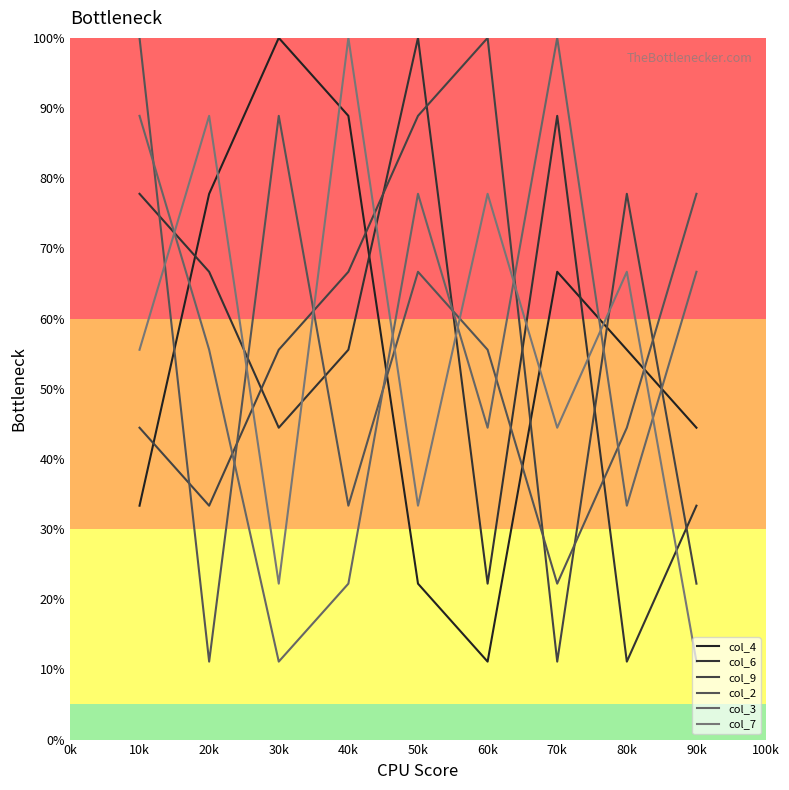

Where do col_2 and col_6 first cross each other?

10k and 20k